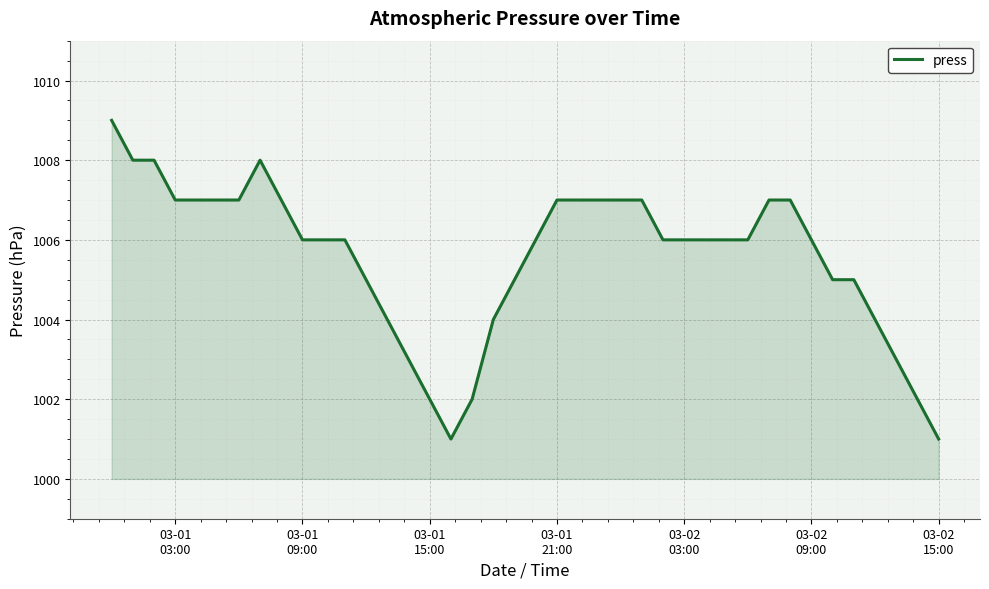

What is the maximum value shown in the chart?

1009